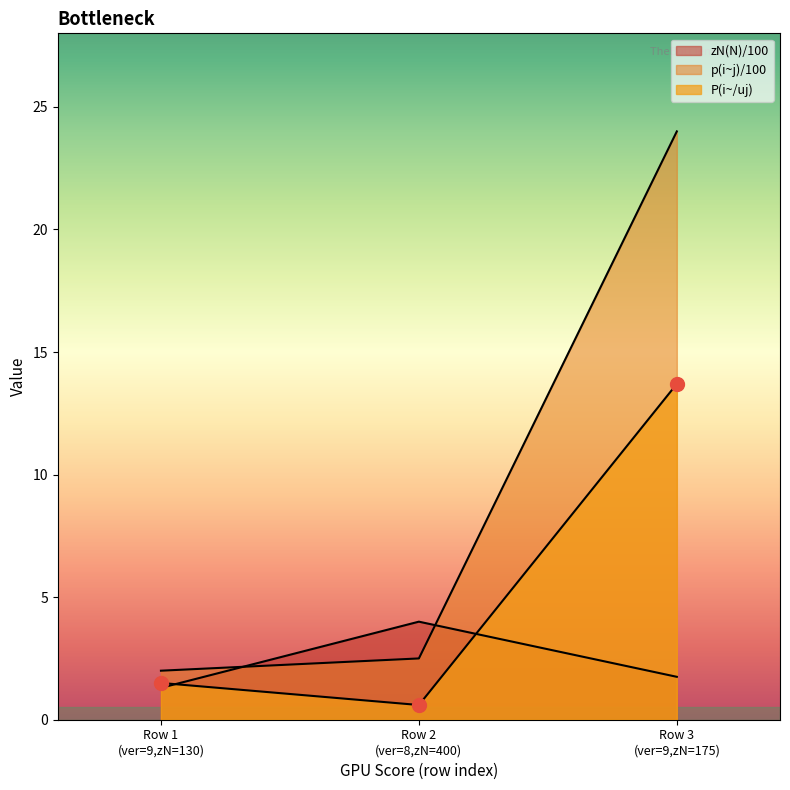

How many categories are shown in the chart?

3